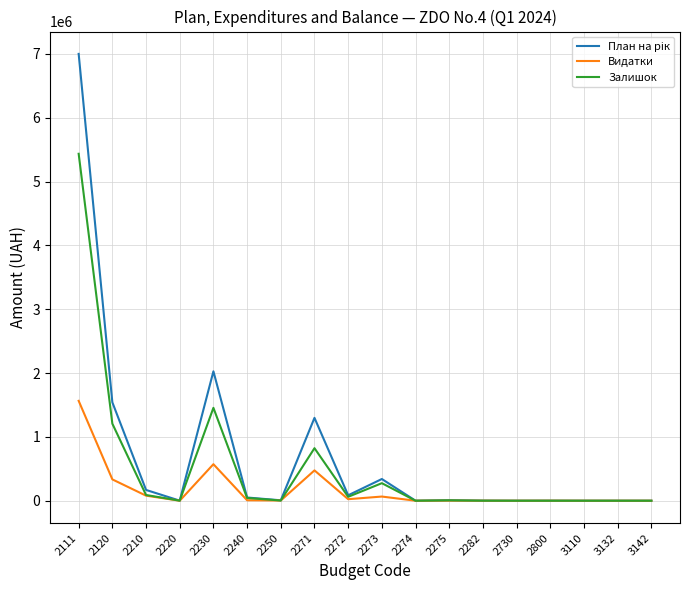

What is the greatest value displayed?

7001580.0